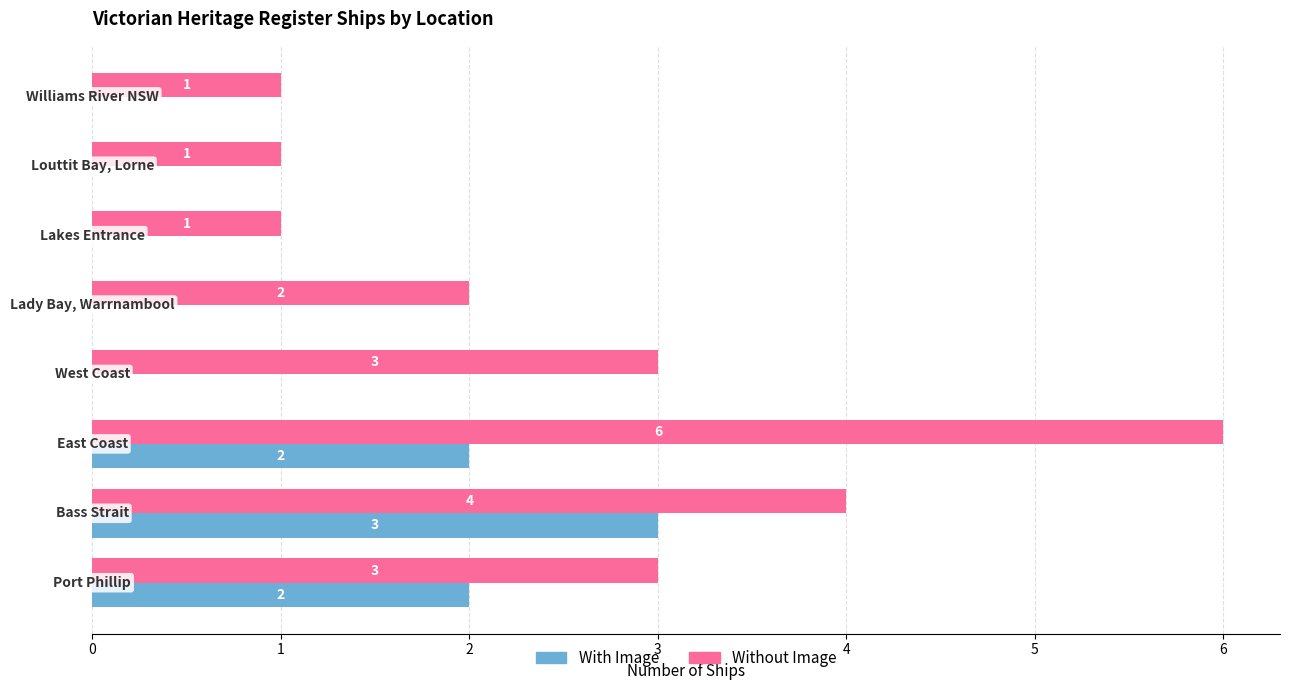

What are all the series names shown in the legend?

With Image, Without Image